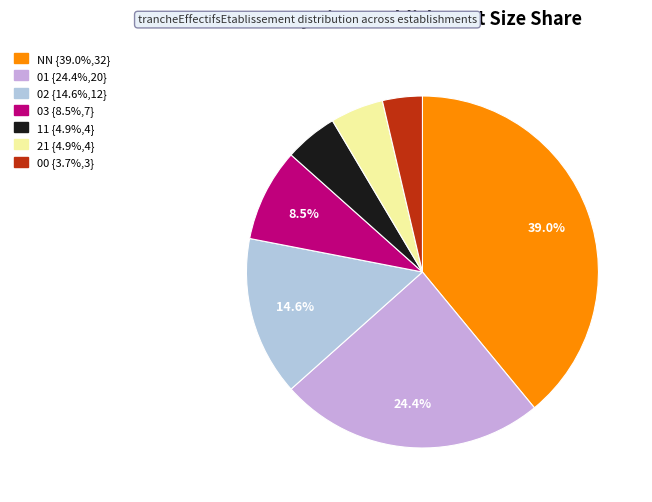

Does 11 account for over 50% of the chart?

No